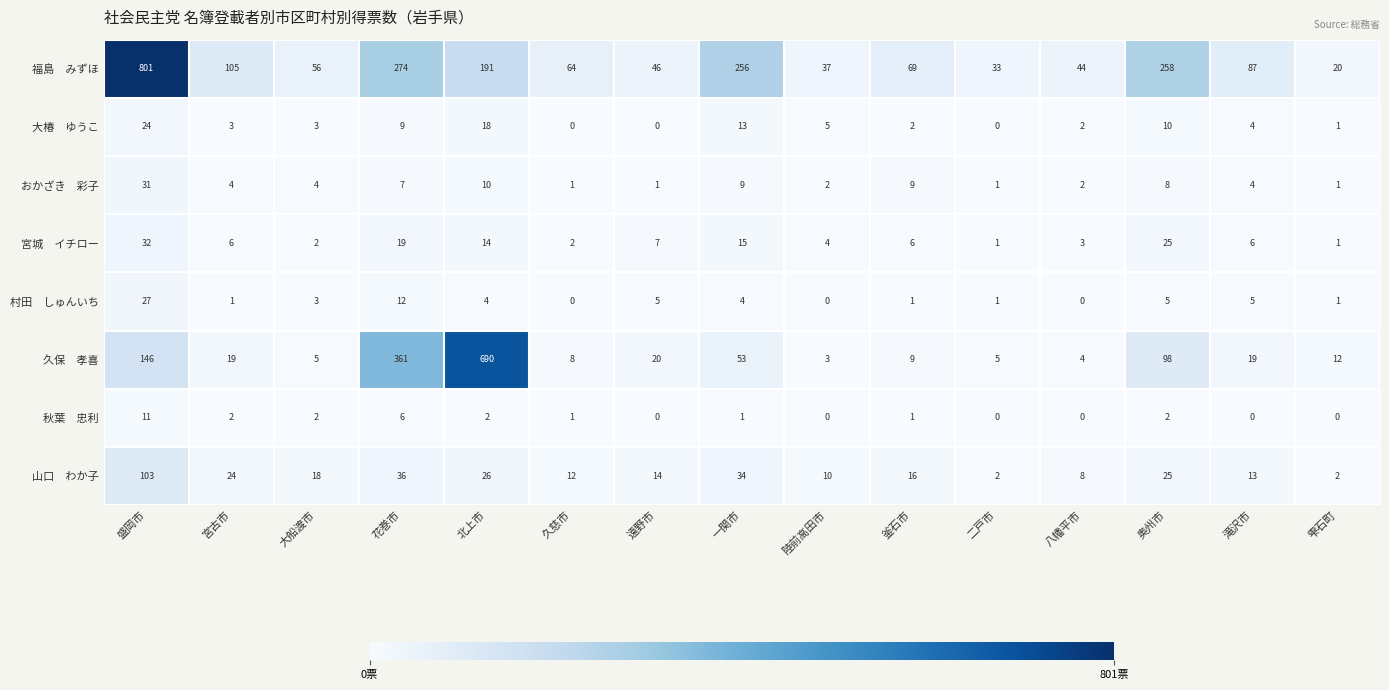

Which label corresponds to the largest value in the chart?

盛岡市